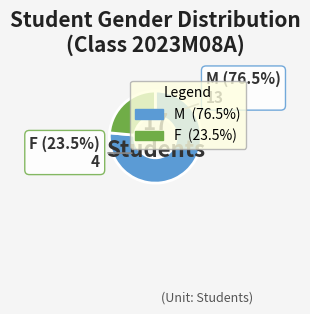

What portion of the pie excludes M?

23.5%